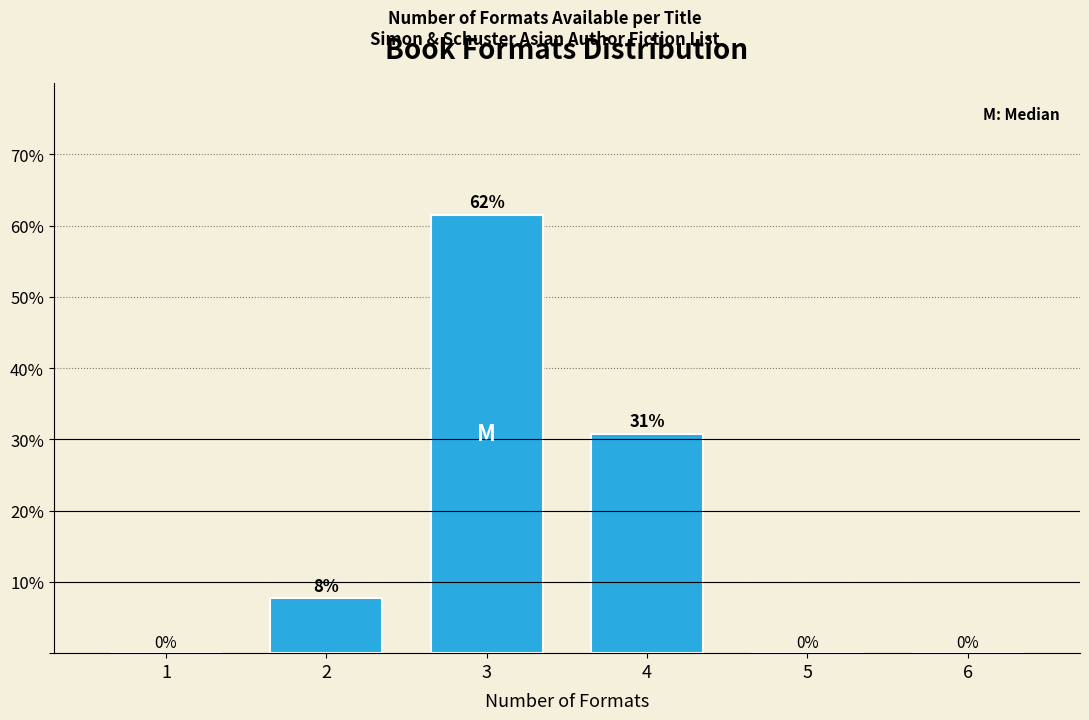

At which label is the value closest to 30?

4